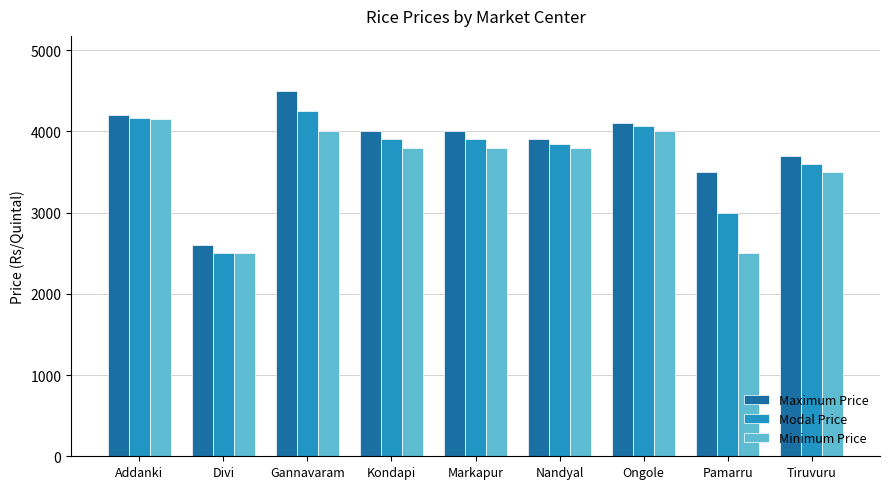

How many categories are shown in the chart?

9